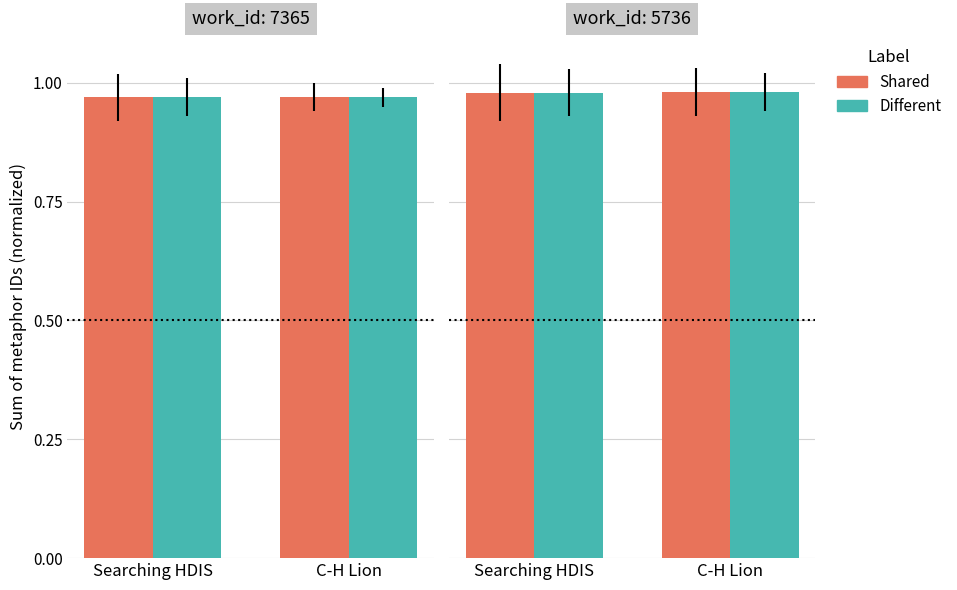

Count the number of categories in the chart.

2